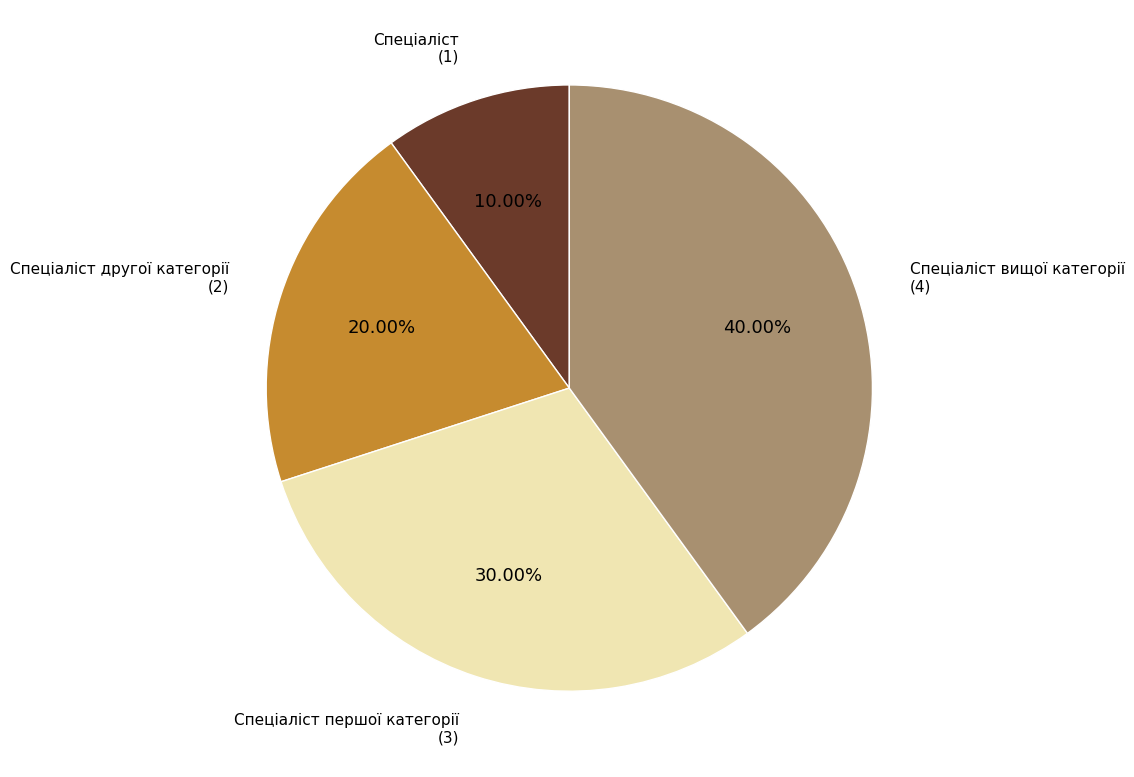

Does any single category account for the majority?

No